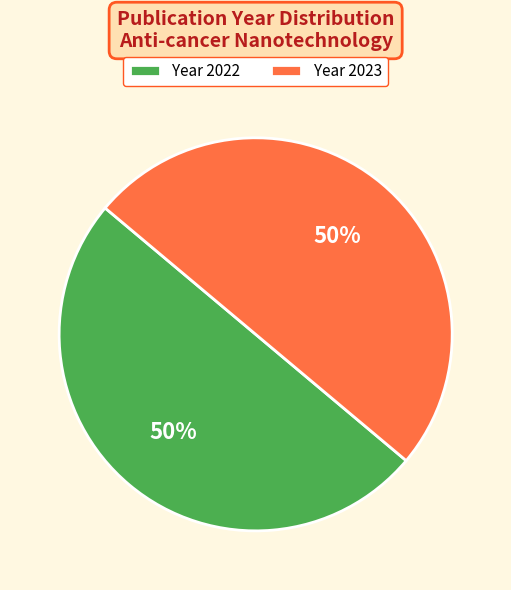

Approximately how many times larger is the value at Year 2023 compared to Year 2022?

1.0